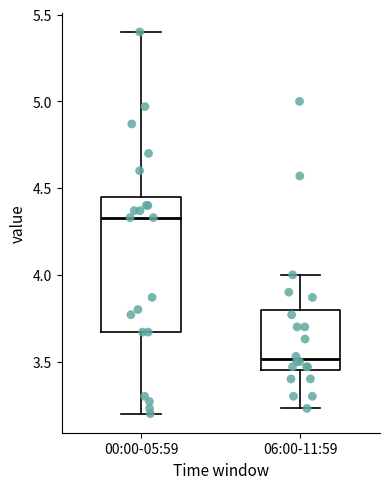

Reading left to right, read every box against the y-axis: the position of its median line, the range the box covers, and the ends of its whiskers. The values are not printed on the chart, so give them approximately, as read against the axis.

00:00-05:59: median 4.35, box 3.65 to 4.45, whiskers 3.20 to 5.40
06:00-11:59: median 3.50, box 3.45 to 3.80, whiskers 3.25 to 4.00